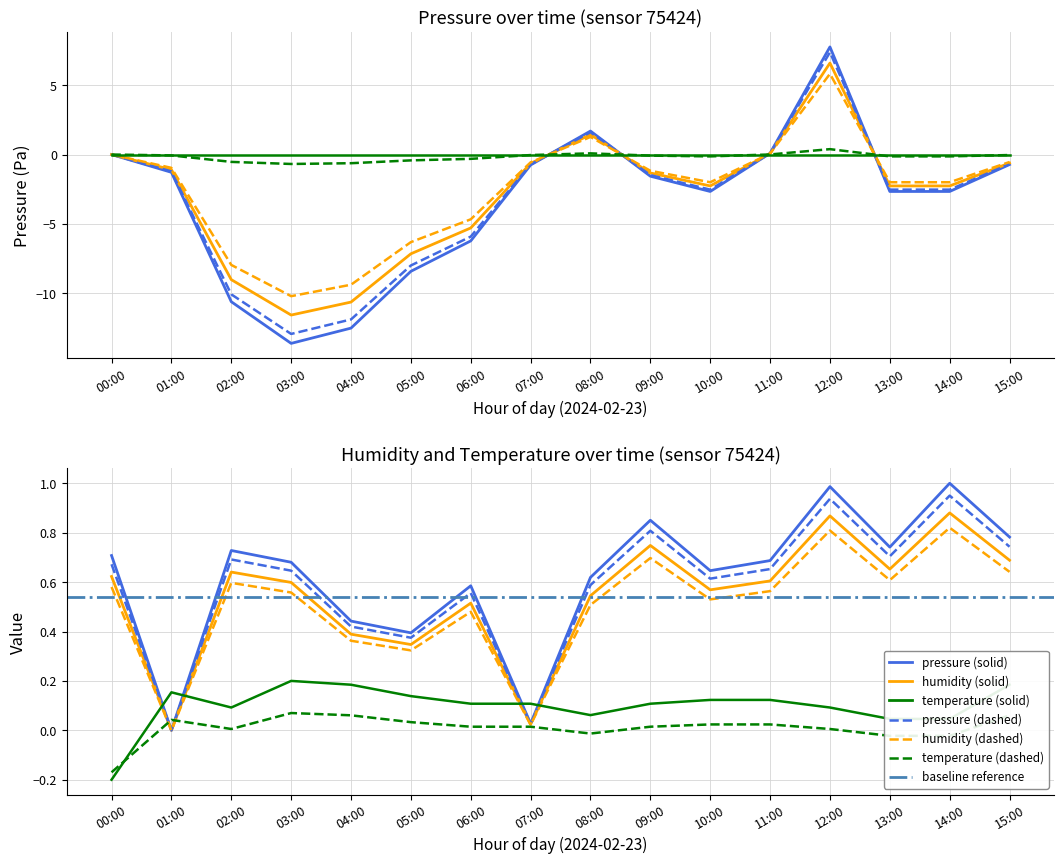

Where is the first local minimum for temperature?

02:00